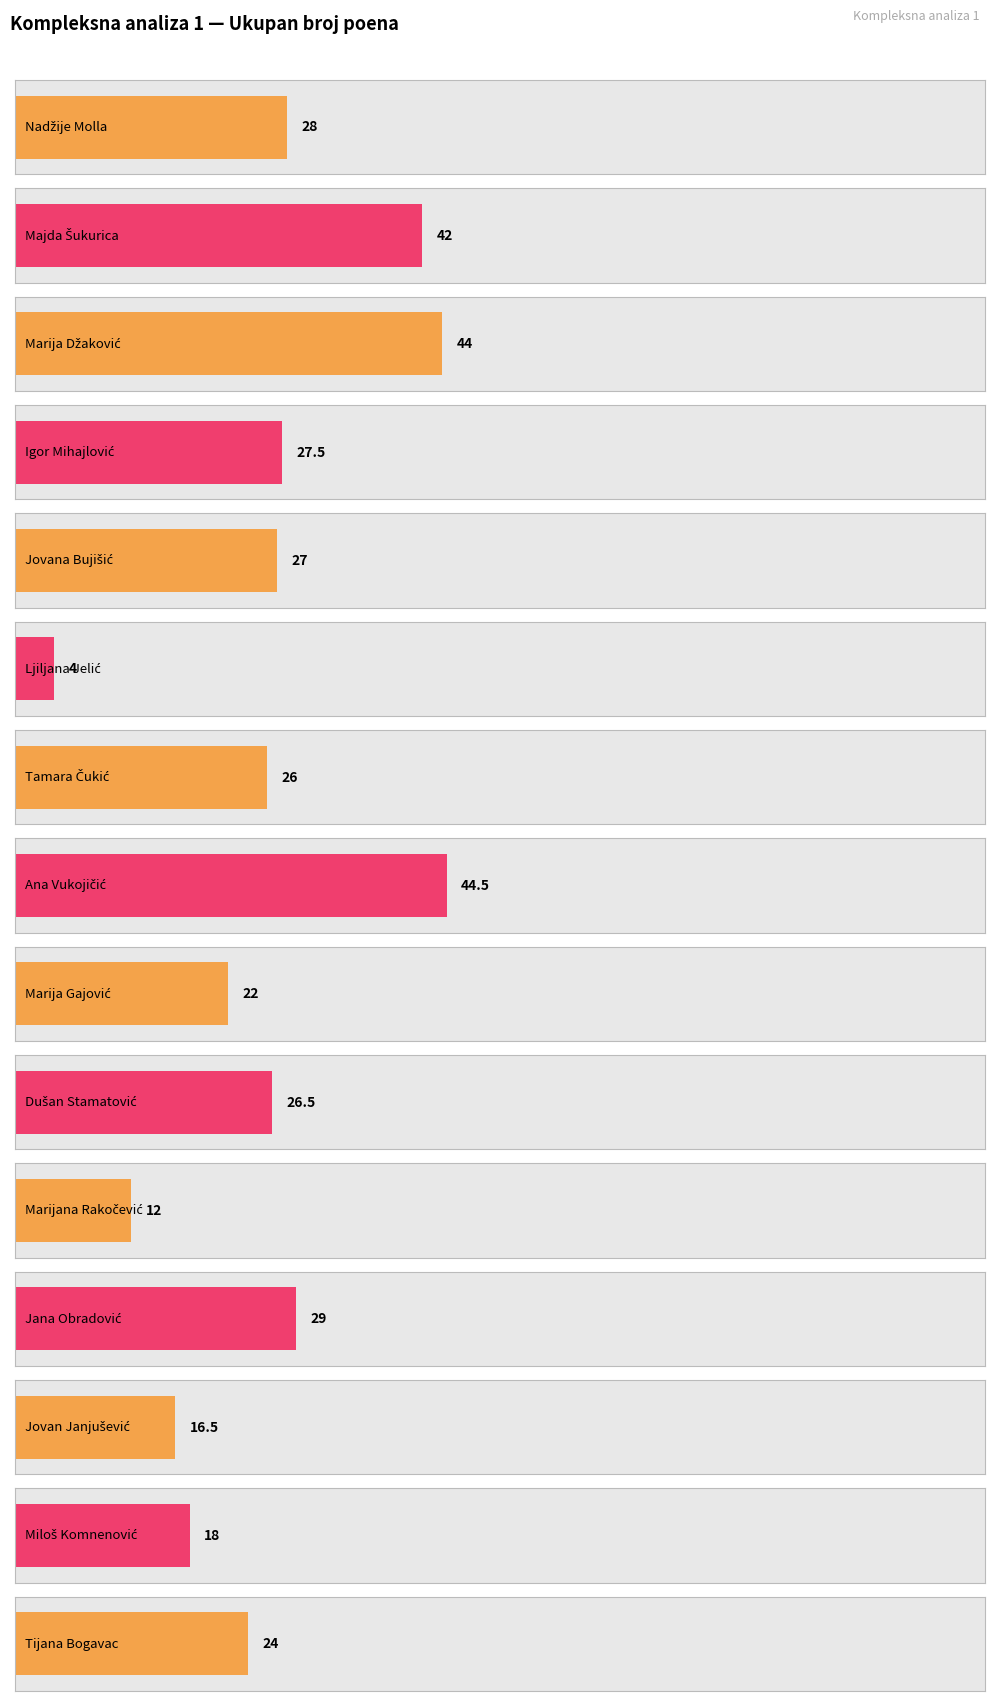

Which category has the highest value across all series?

Ana Vukojičić